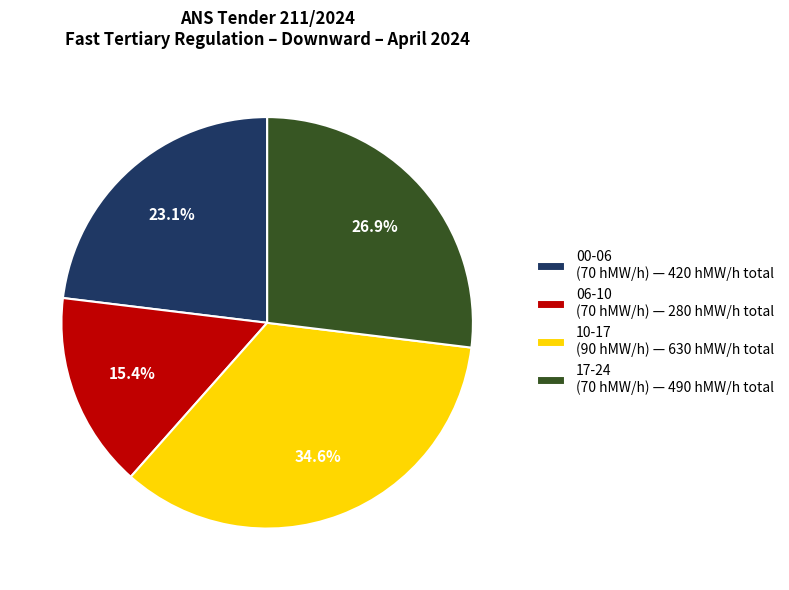

Between 00-06 (70 hMW/h) — 420 hMW/h total and 17-24 (70 hMW/h) — 490 hMW/h total, which is larger?

17-24 (70 hMW/h) — 490 hMW/h total